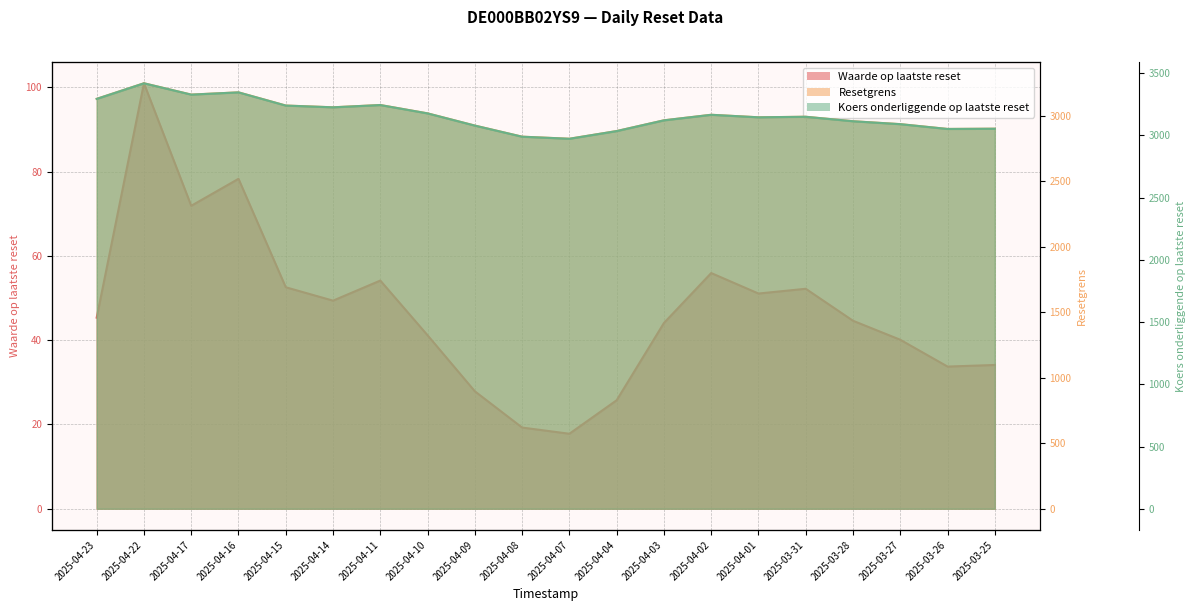

At which category does Waarde op laatste reset reach its first local peak?

2025-04-22